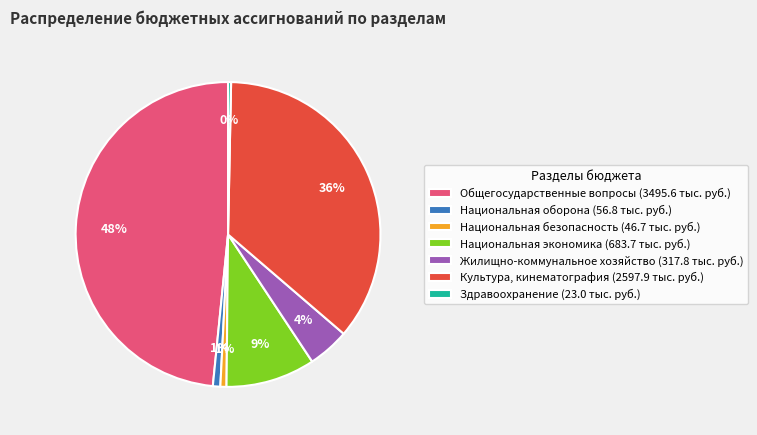

How many segments does this pie chart have?

7